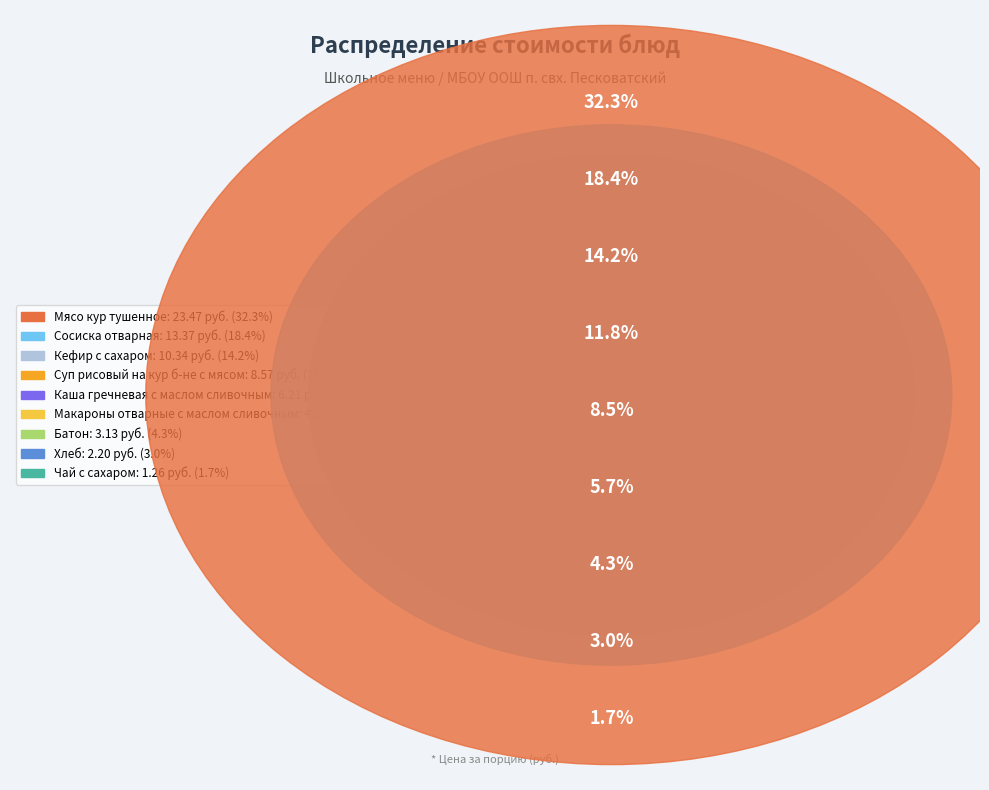

Is the sum of Батон and Макароны отварные с маслом сливочным greater than half?

No